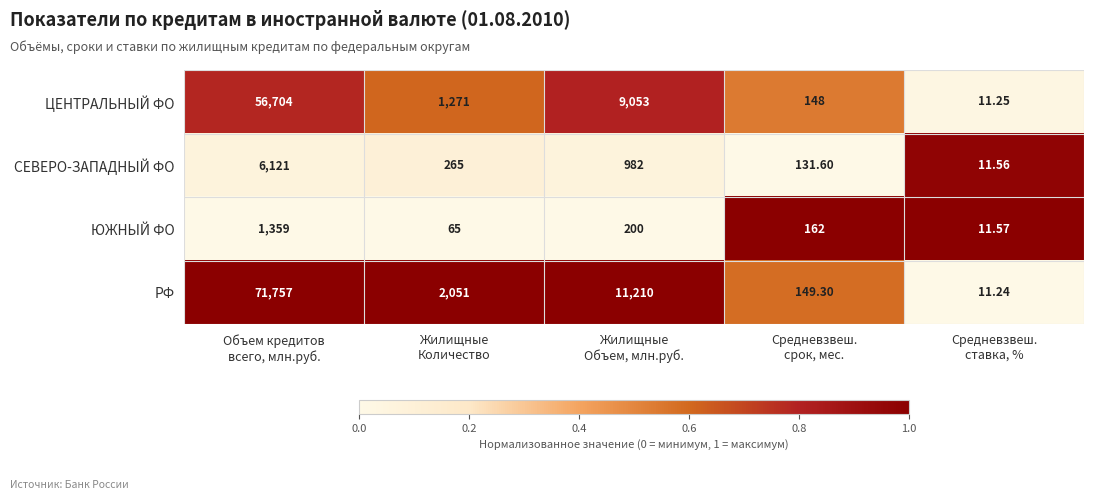

Which series has the largest total across all categories?

РФ